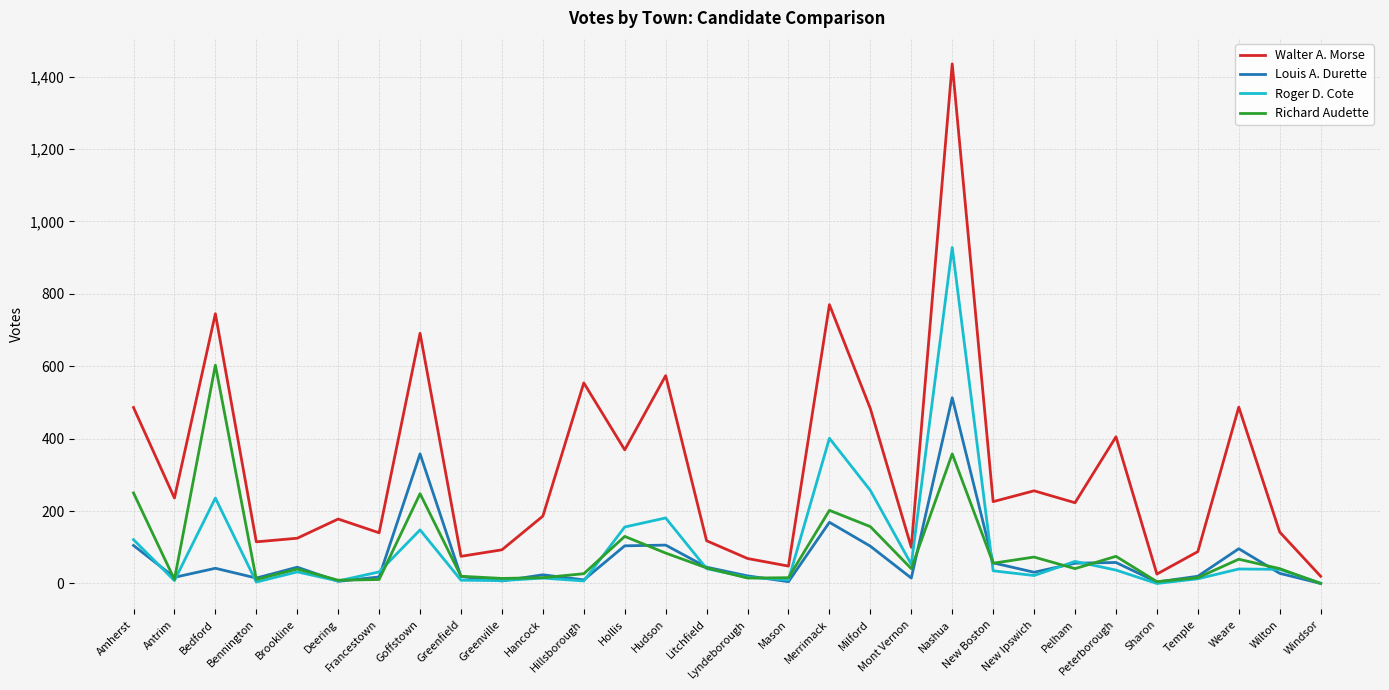

What is the maximum value for Richard Audette?

603